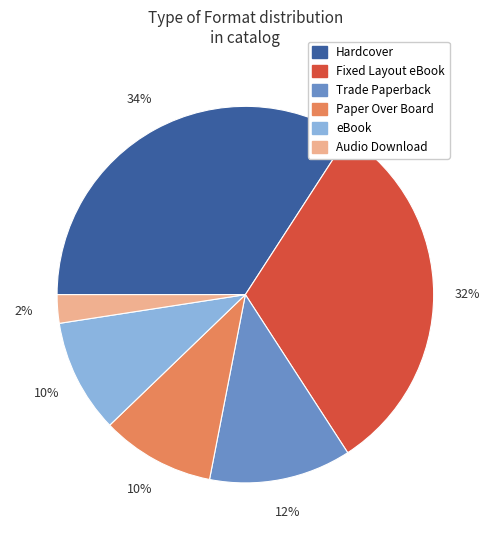

To the nearest percent, what is the average slice percentage?

17%